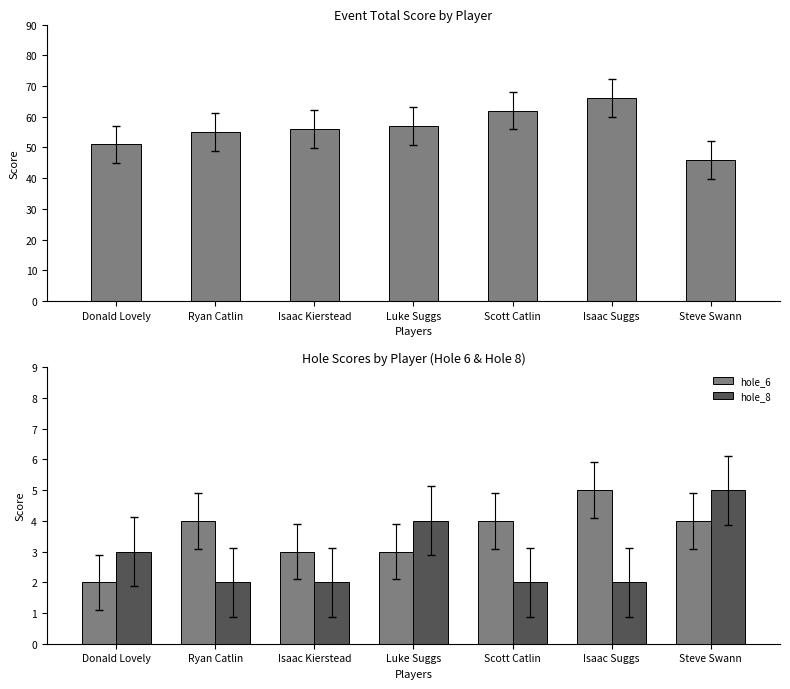

What is the minimum value for hole_8?

2